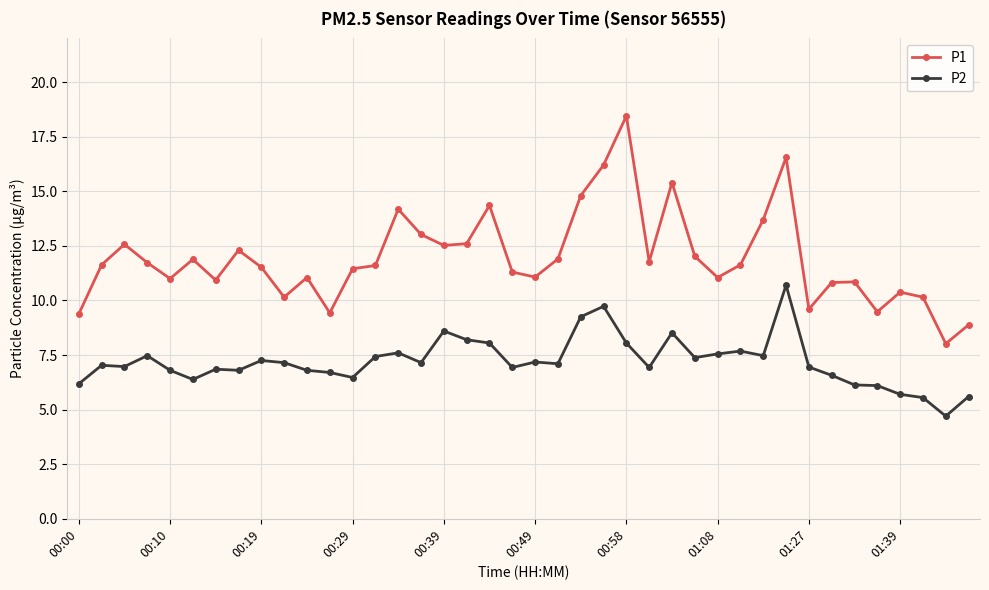

List the series in order of their peak value, lowest first.

P2, P1